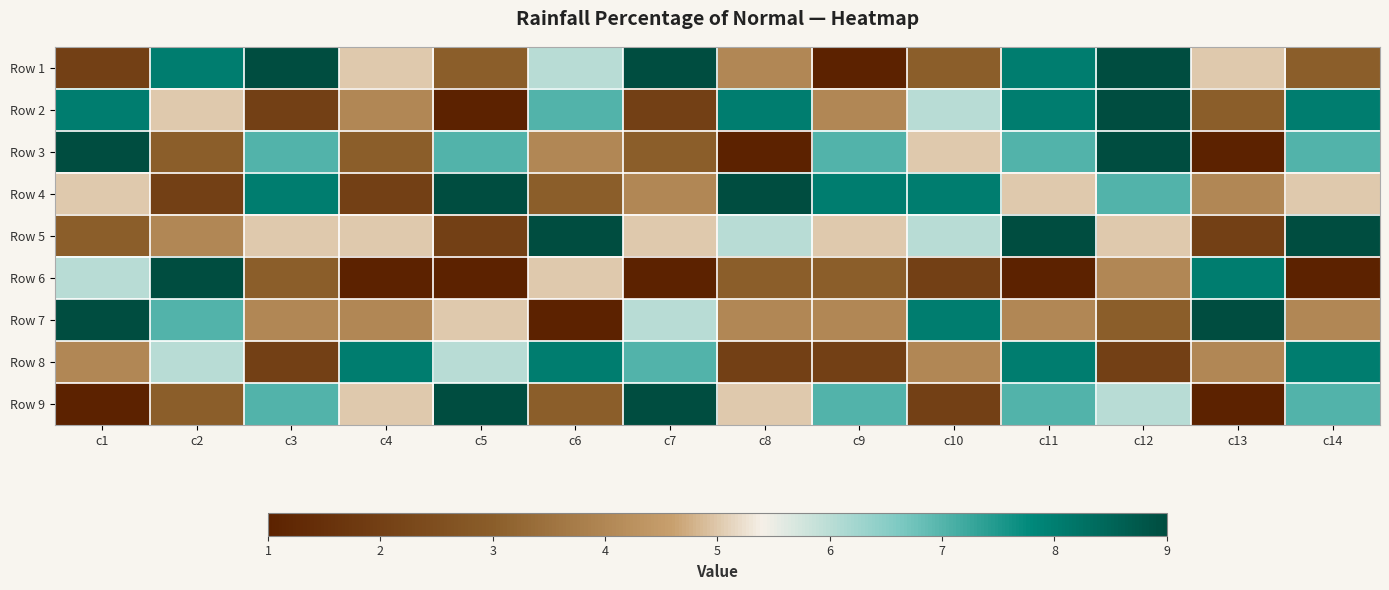

At c14, list the series in order from smallest to largest.

Row 6, Row 1, Row 7, Row 4, Row 3, Row 9, Row 2, Row 8, Row 5